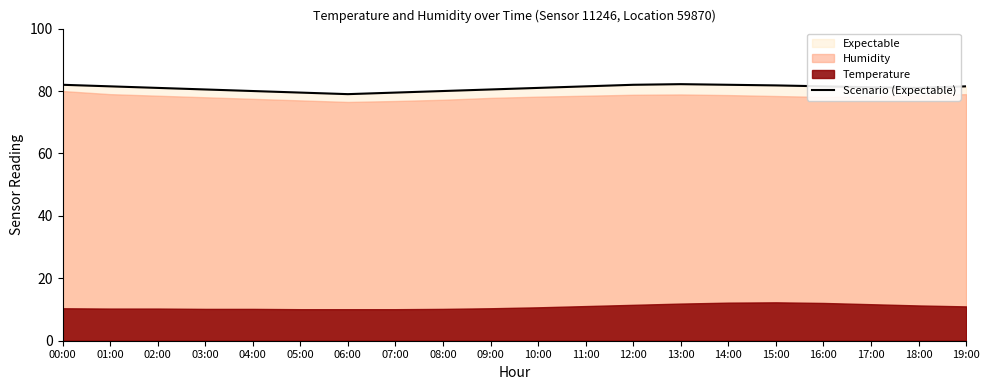

How many interior local valleys (lower than both neighbors) does the data have?

2